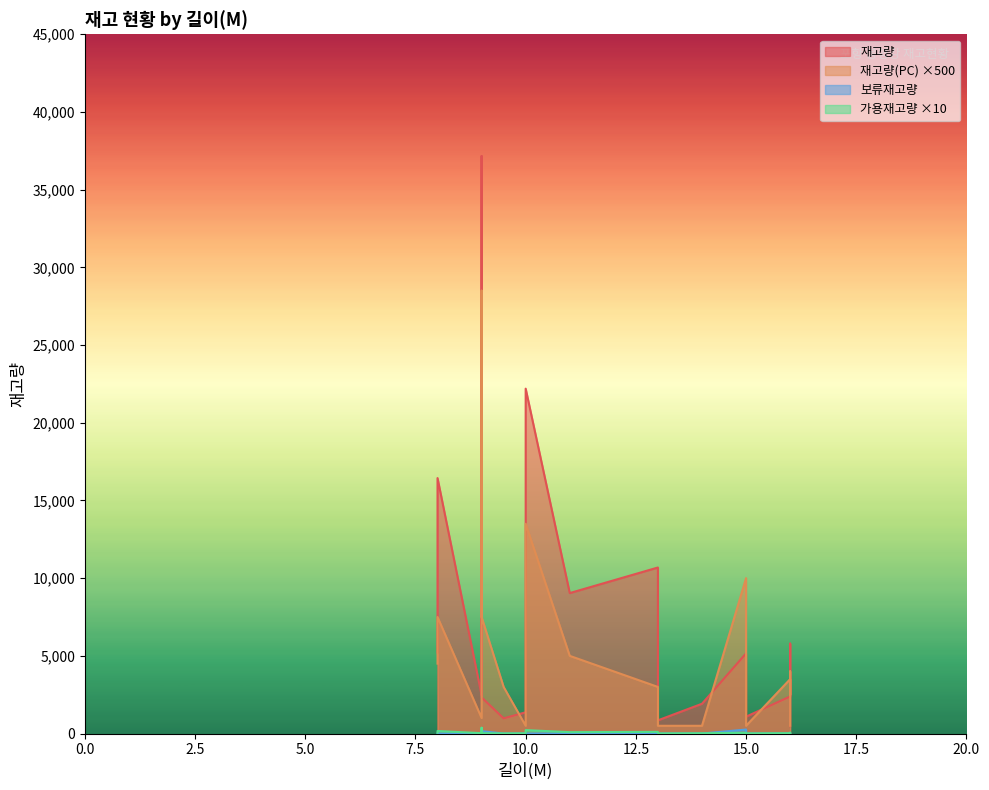

Reading right to left, transcribe all the data shown in this chart.

재고량: 22194.0	9040.0	978.0	2200.0	5160.0	2325.0	16440.0	5211.0	5790.0	474.0	37164.0	1086.0	850.0	10686.0	2466.0	1918.0	2387.0	1370.0
가용재고량: 22.2	9.0	1.0	2.2	5.2	2.3	16.4	5.2	5.8	0.5	37.2	1.1	0.8	10.7	2.5	1.9	2.4	1.4
재고량(PC): 27.0	10.0	6.0	8.0	20.0	15.0	15.0	9.0	5.0	1.0	57.0	1.0	1.0	6.0	2.0	1.0	7.0	1.0
보류재고량: 0.0	0.0	0.0	0.0	258.0	155.0	0.0	0.0	0.0	0.0	0.0	0.0	0.0	0.0	0.0	0.0	0.0	0.0